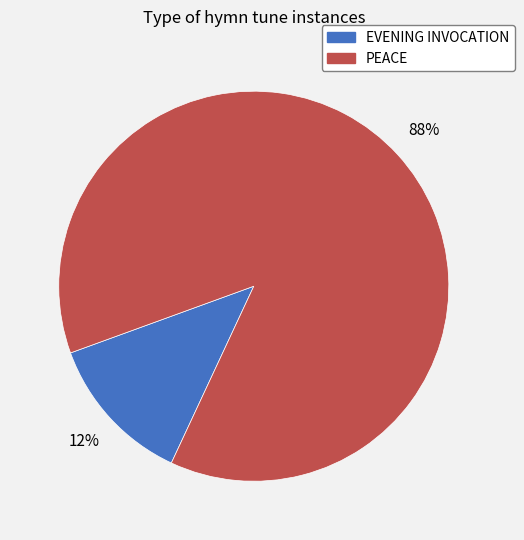

To the nearest percent, what is the average slice percentage?

50%